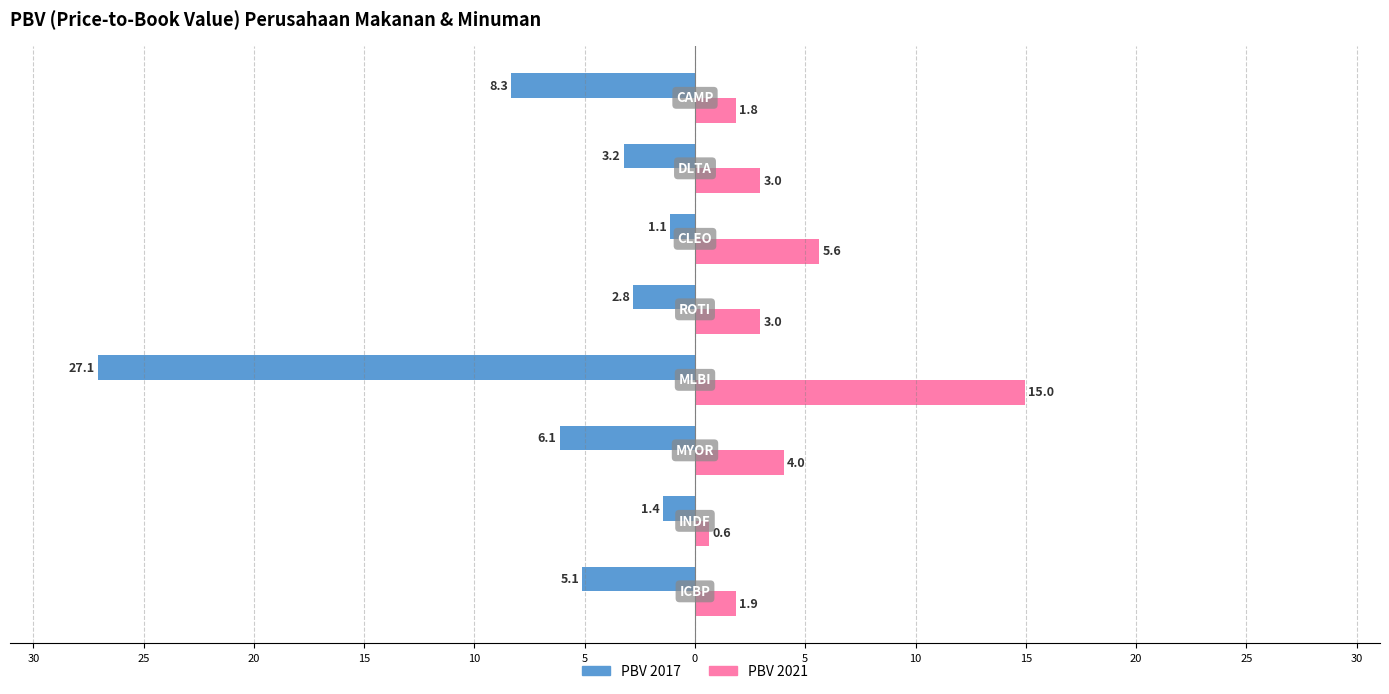

What are all the series names shown in the legend?

PBV 2017, PBV 2021